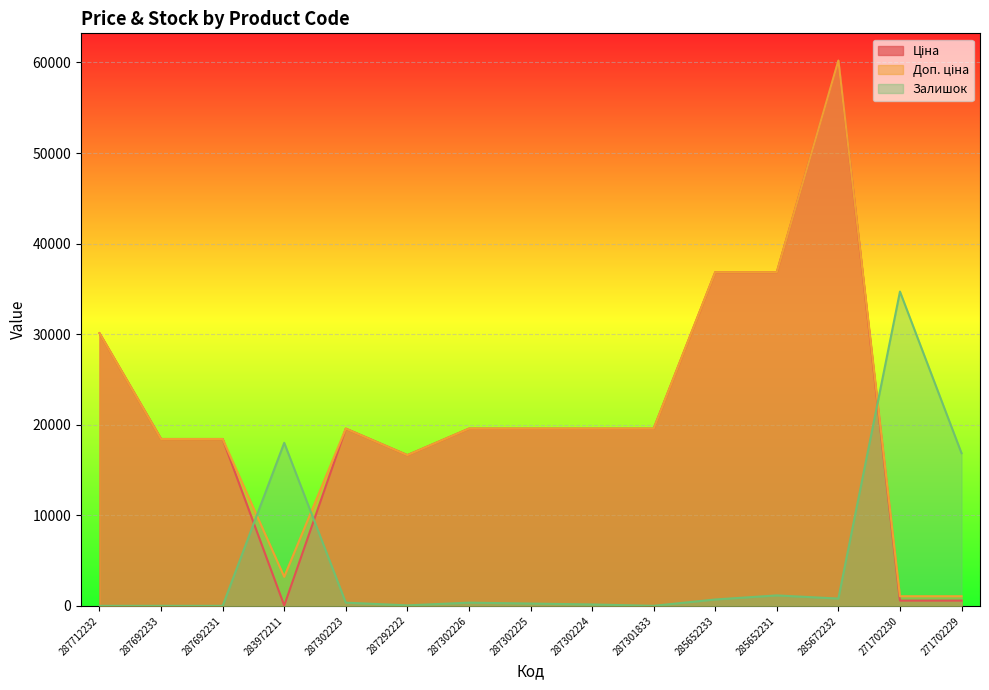

Does the chart display data point markers on the line(s)?

No